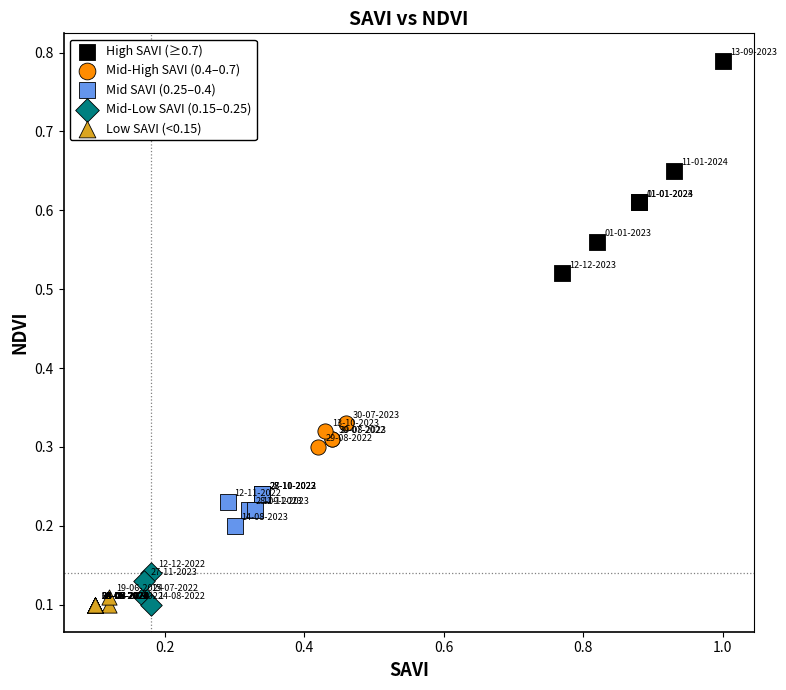

Which series reaches the maximum Y coordinate?

High SAVI (≥0.7)